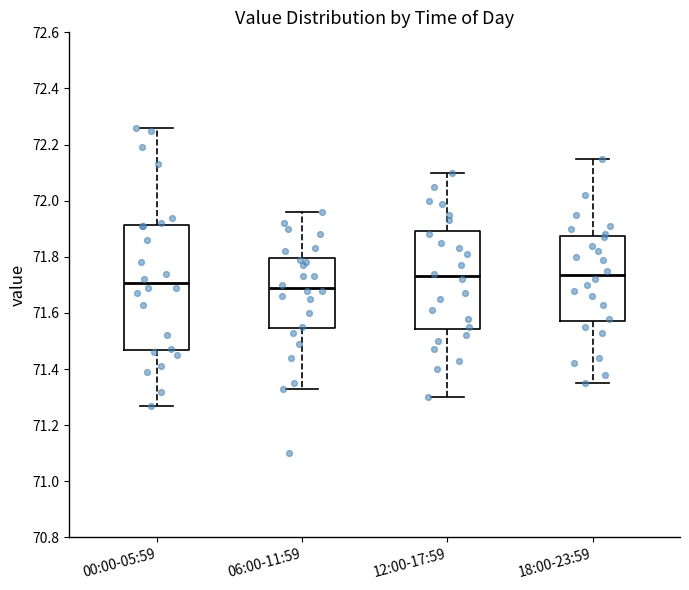

Reading left to right, read every box against the y-axis: the position of its median line, the range the box covers, and the ends of its whiskers. The values are not printed on the chart, so give them approximately, as read against the axis.

00:00-05:59: median 71.70, box 71.46 to 71.92, whiskers 71.28 to 72.26
06:00-11:59: median 71.70, box 71.54 to 71.80, whiskers 71.34 to 71.96
12:00-17:59: median 71.74, box 71.54 to 71.90, whiskers 71.30 to 72.10
18:00-23:59: median 71.74, box 71.58 to 71.88, whiskers 71.36 to 72.16